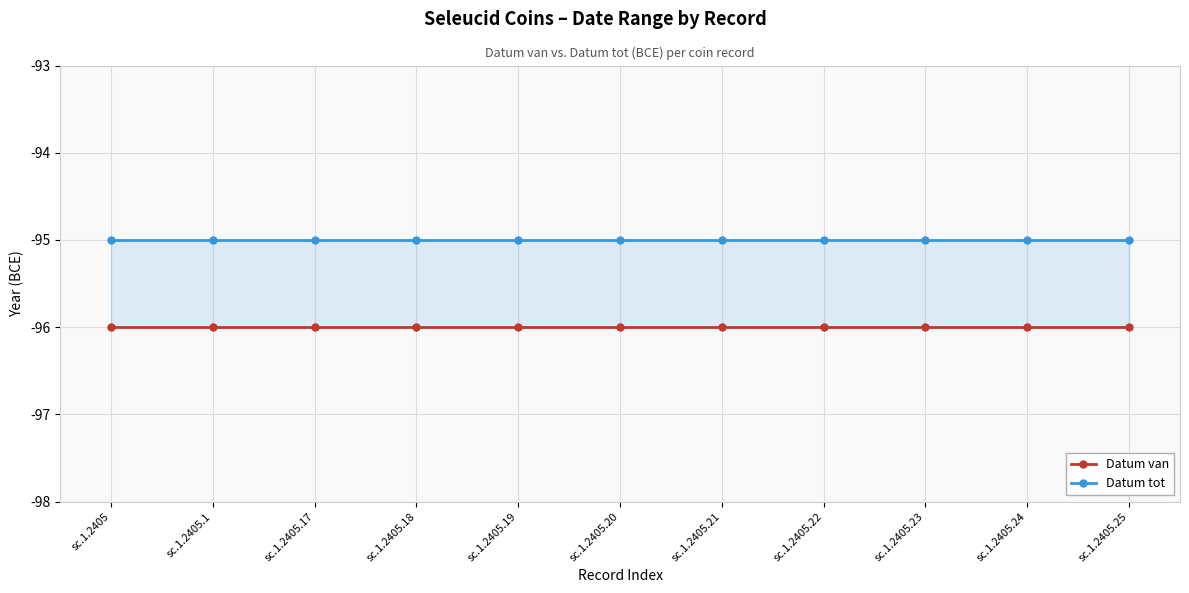

Where is Datum van nearest to the value -96?

sc.1.2405